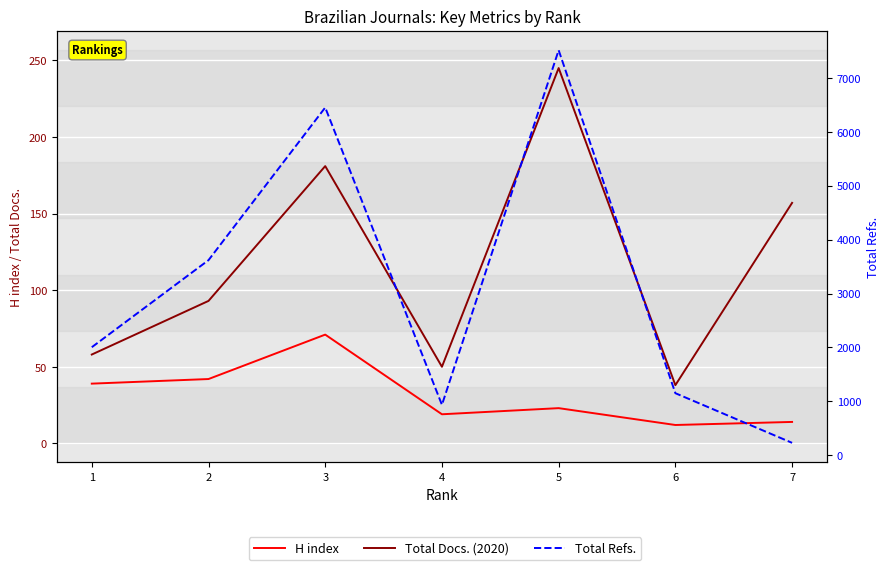

Rank the series at 4 from highest to lowest value.

Total Refs., Total Docs. (2020), H index